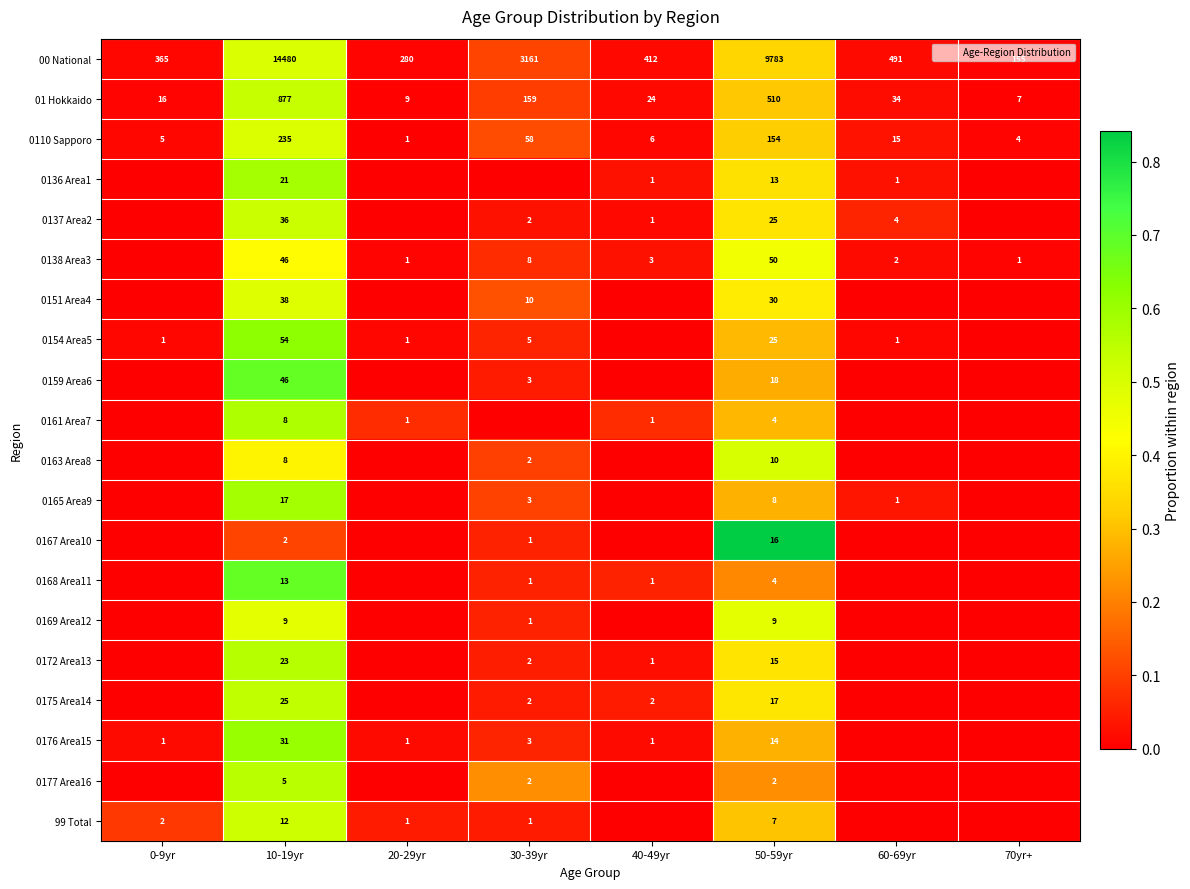

Which series has the largest total across all categories?

00 National